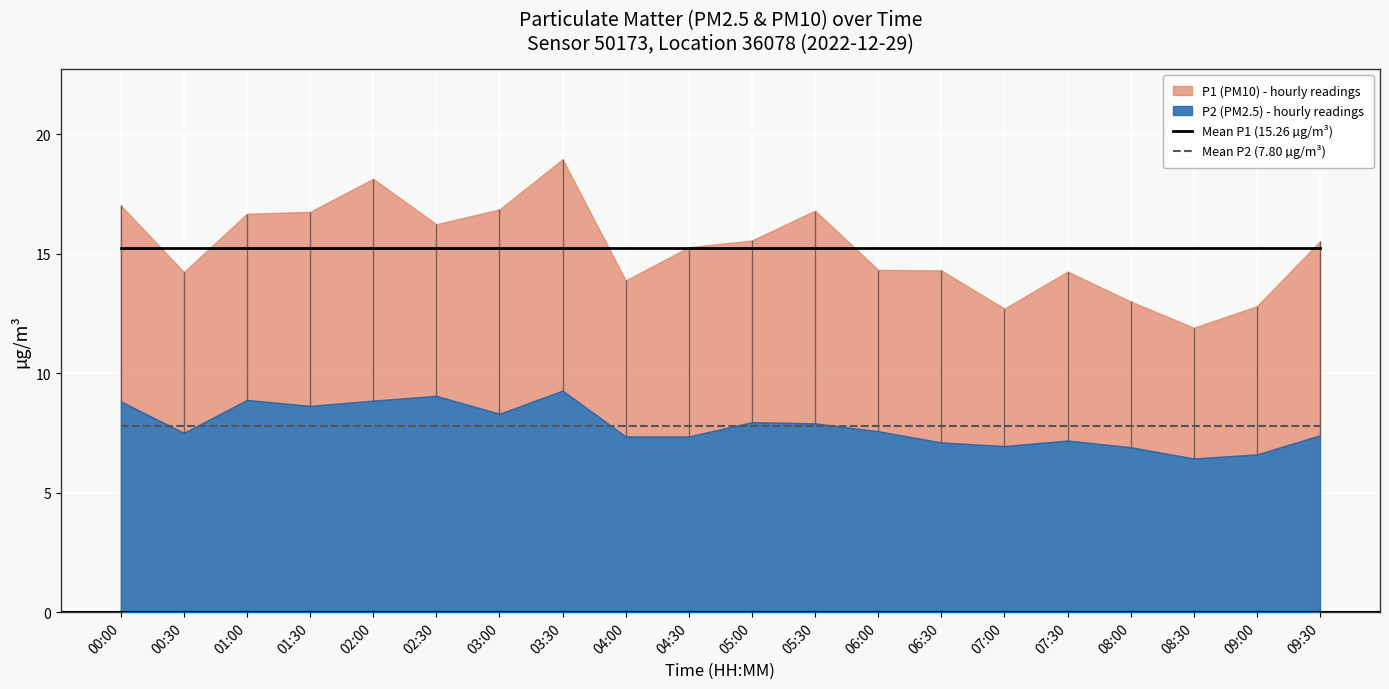

Which has a higher value, 05:00 or 01:00?

05:00